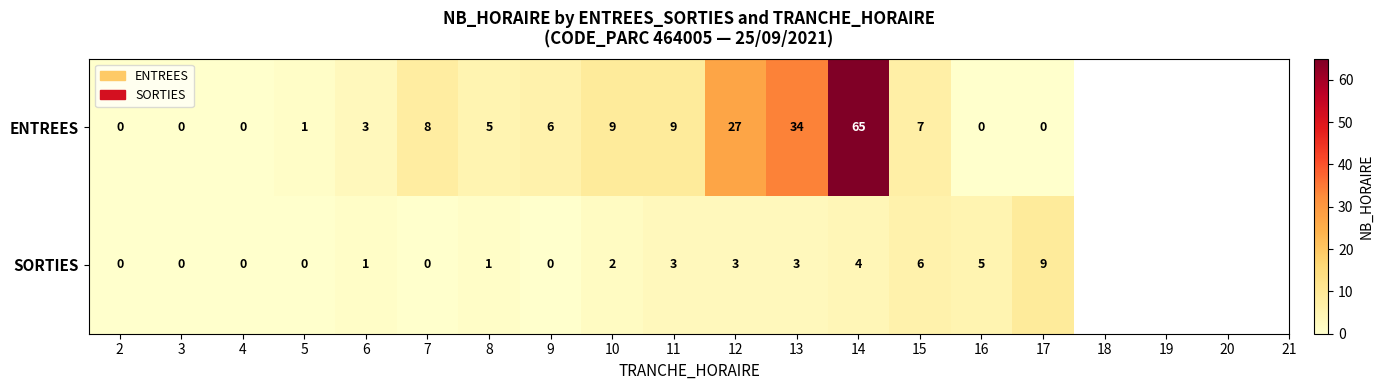

Which series has the largest range (max minus min)?

ENTREES